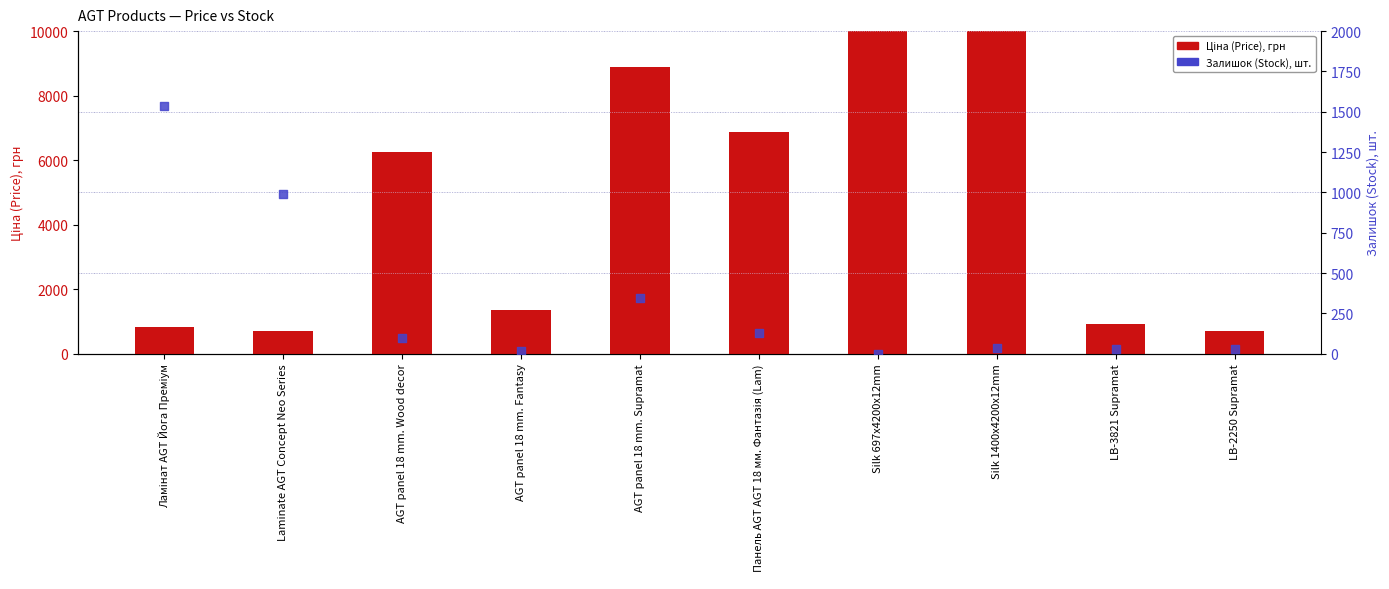

Which series has the widest spread of Y values?

Ціна (Price)